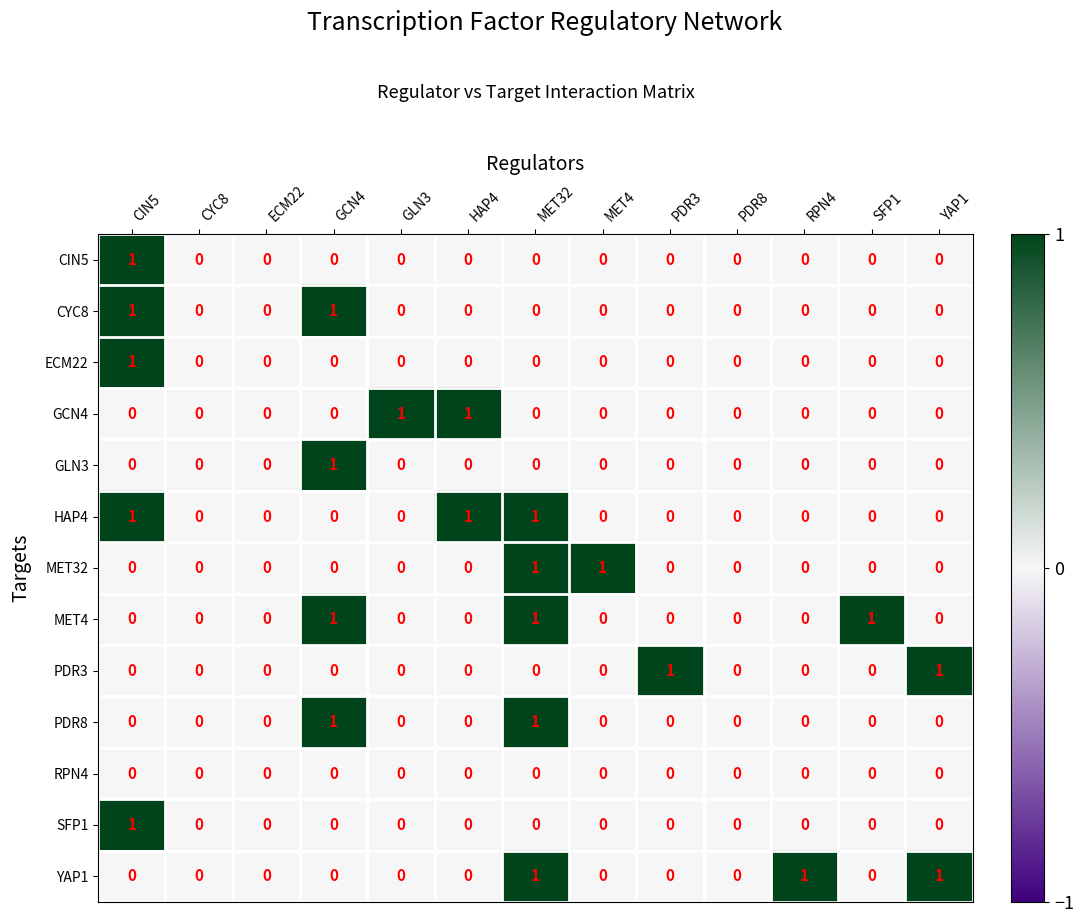

How many data points does each series have?

13